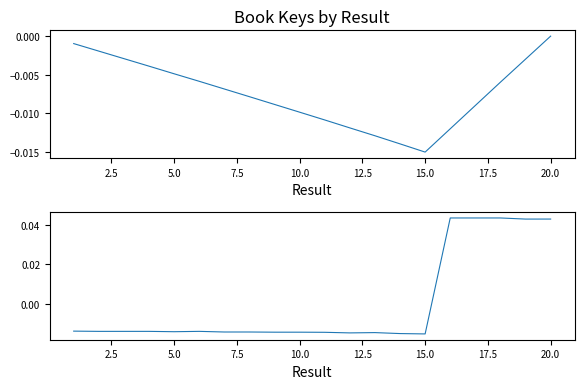

Count the Key (normalized) values in the range 0 to 1.

5